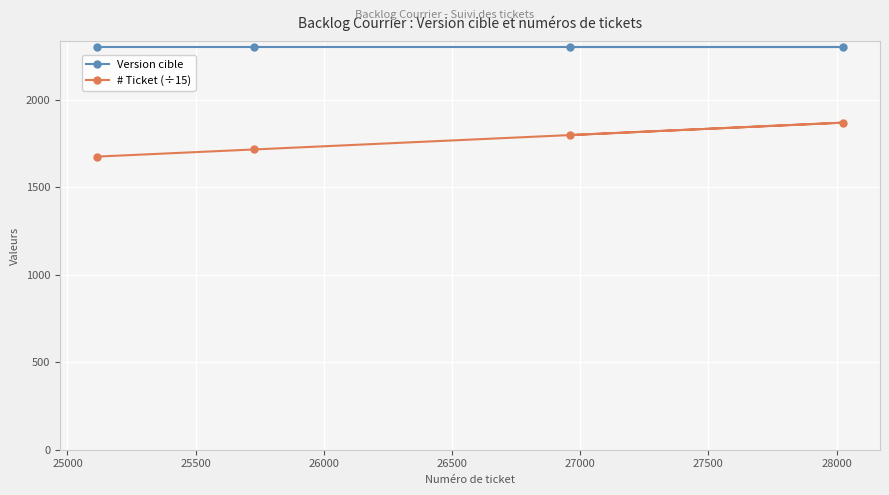

How many values in the # Ticket (÷15) series are below 1797?

2